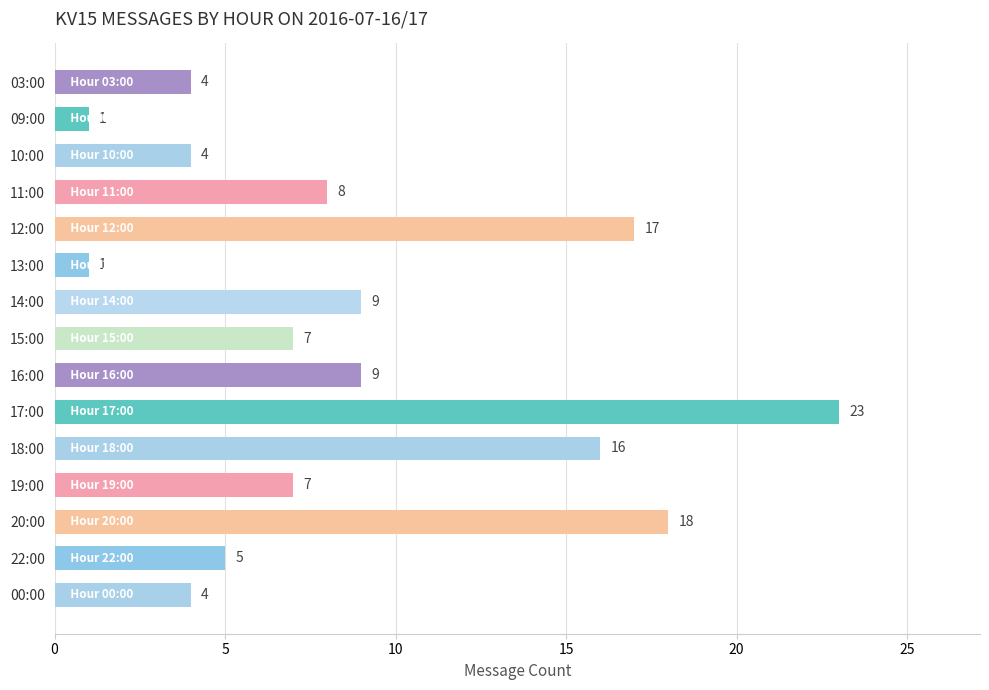

What is the greatest value displayed?

23